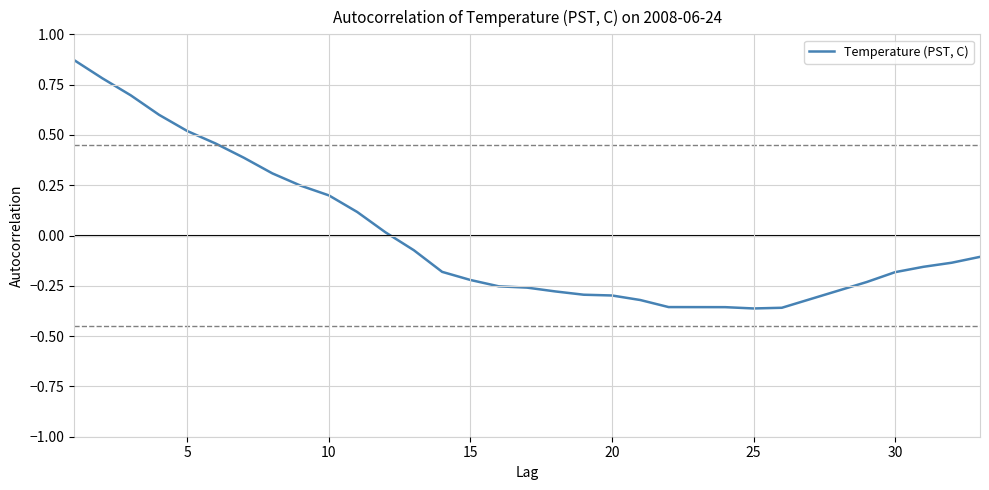

Does the chart have visible grid lines?

Yes